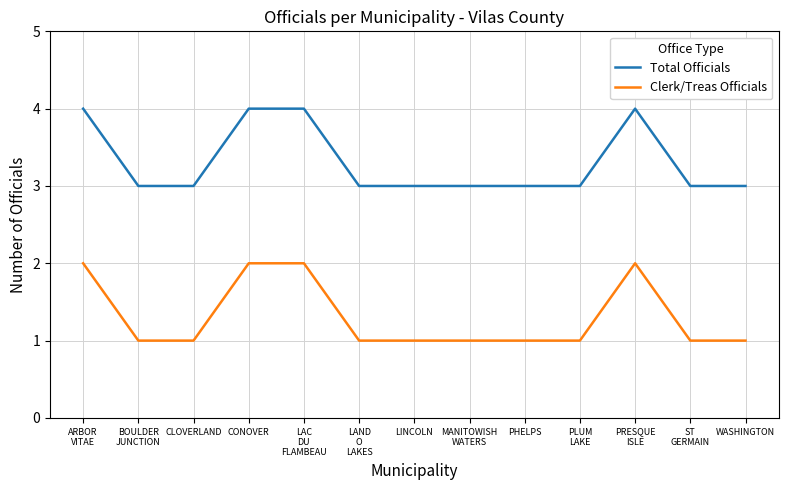

How many lines are shown in the chart?

2